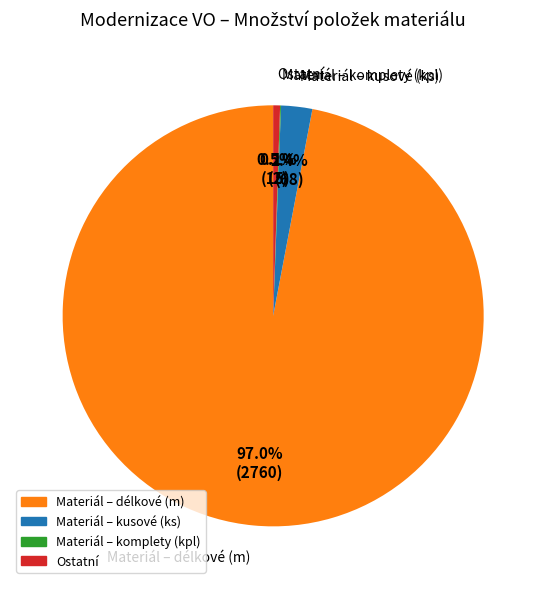

What is the largest slice in the pie chart?

Materiál – délkové (m)